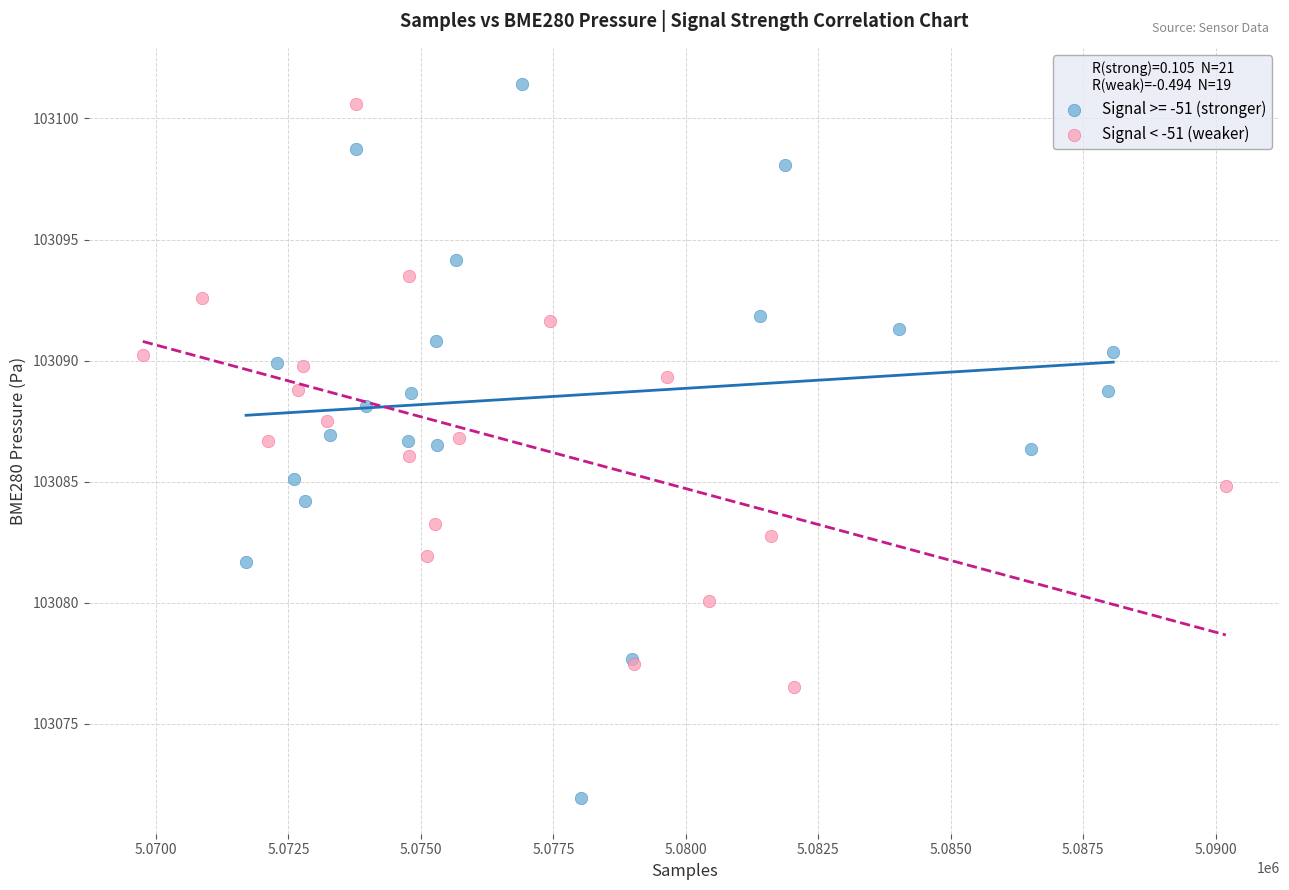

Which series has the widest spread of Y values?

Signal >= -51 (stronger)